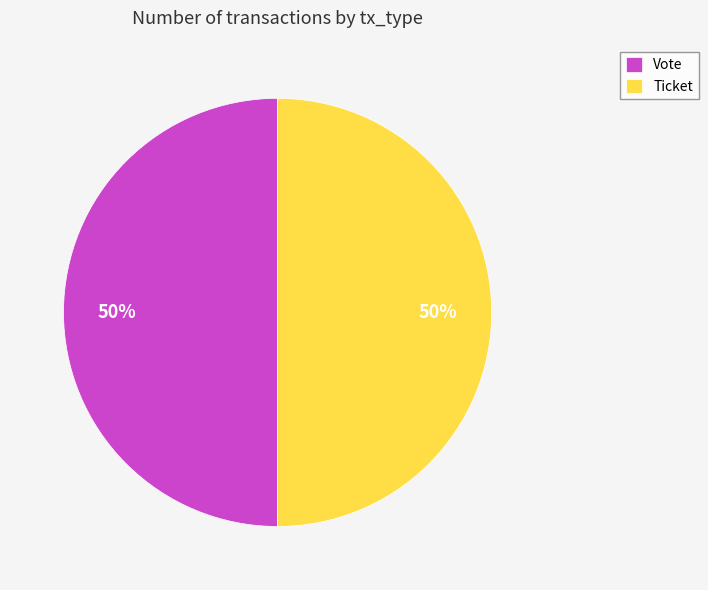

The Ticket slice represents 36% of the pie. True or false?

False